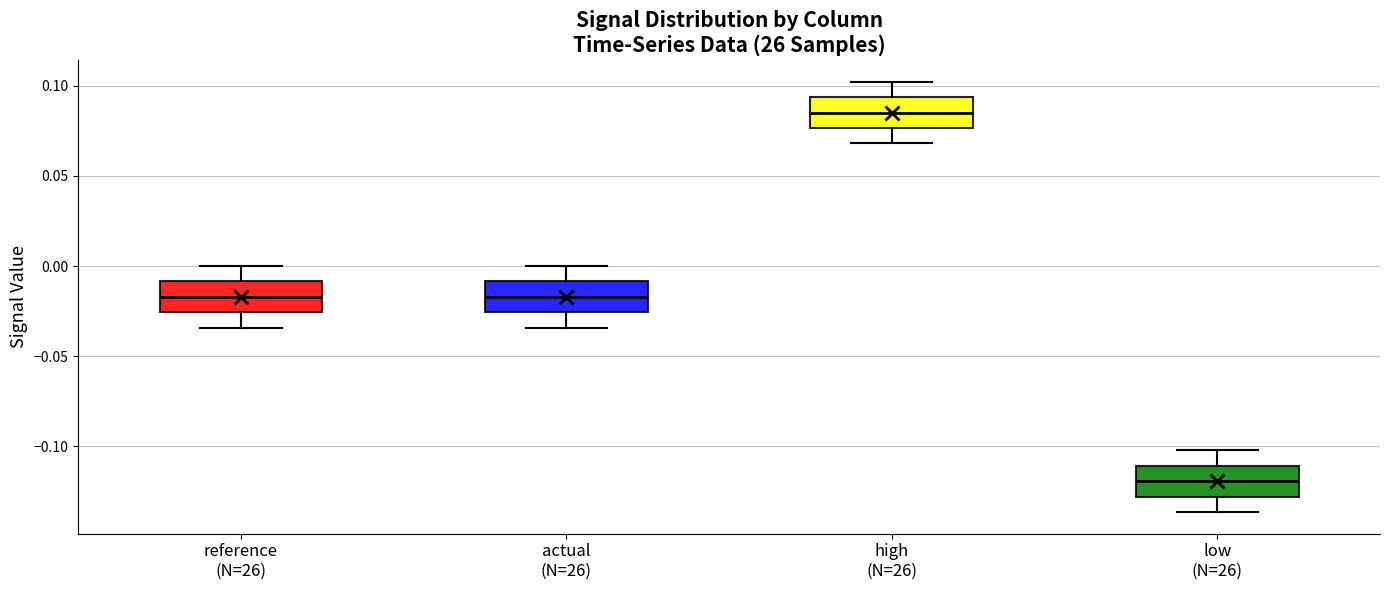

Reading left to right, transcribe this box plot: for each box, give where its median line is, the range the box spans, and where its two whiskers end, as read against the y-axis. The values are not printed on the chart, so give them approximately, as read against the axis.

reference (N=26): median -0.015, box -0.025 to -0.010, whiskers -0.035 to 0.000
actual (N=26): median -0.015, box -0.025 to -0.010, whiskers -0.035 to 0.000
high (N=26): median 0.085, box 0.075 to 0.095, whiskers 0.070 to 0.100
low (N=26): median -0.120, box -0.130 to -0.110, whiskers -0.135 to -0.100